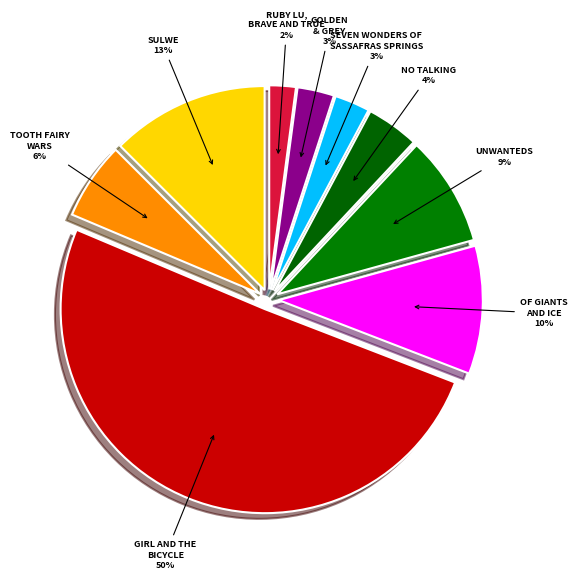

Count the number of slices in the pie.

9